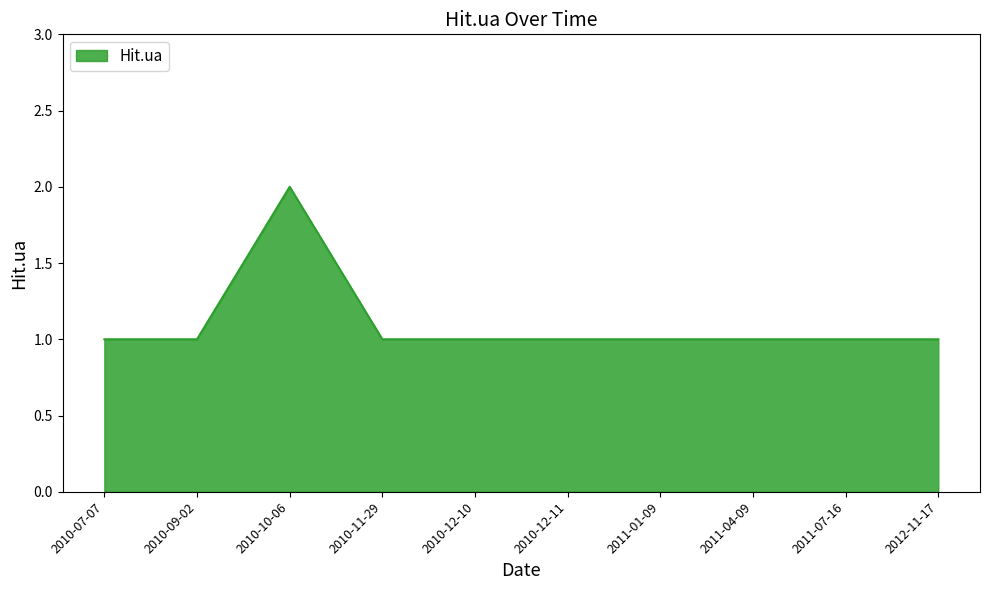

Which has a higher value, 2010-10-06 or 2010-09-02?

2010-10-06